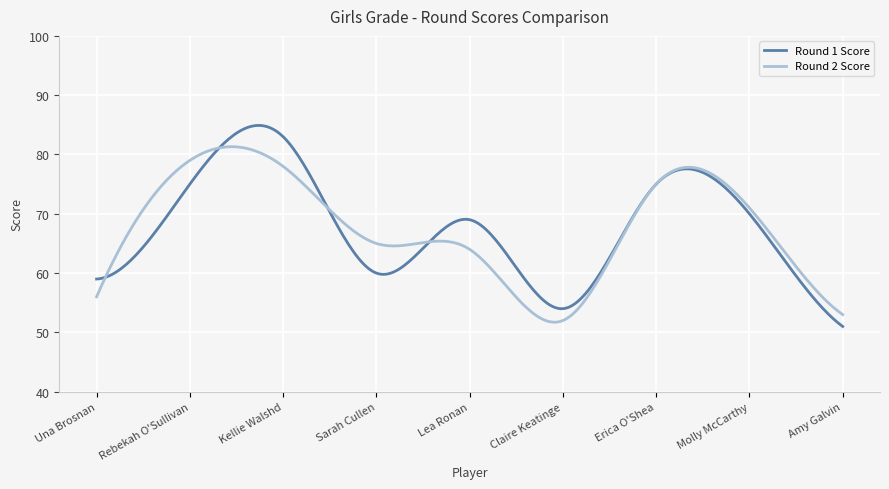

What is the minimum value shown in the chart?

51.0